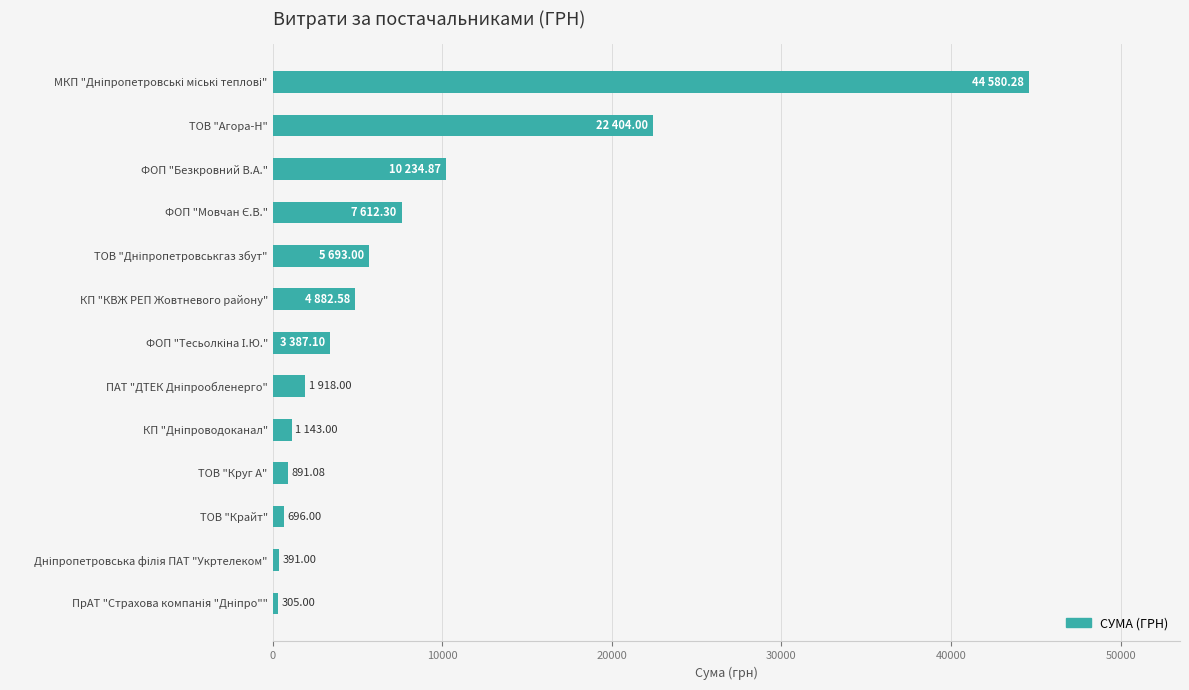

What is the difference between the second highest and minimum values?

22099.0